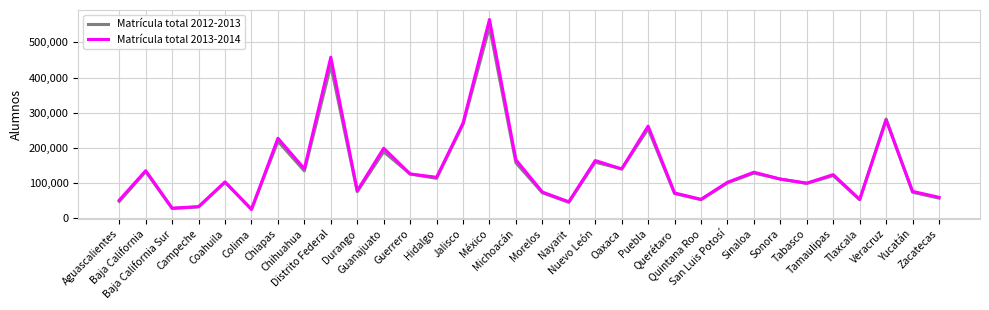

What is the minimum value shown in the chart?

24628